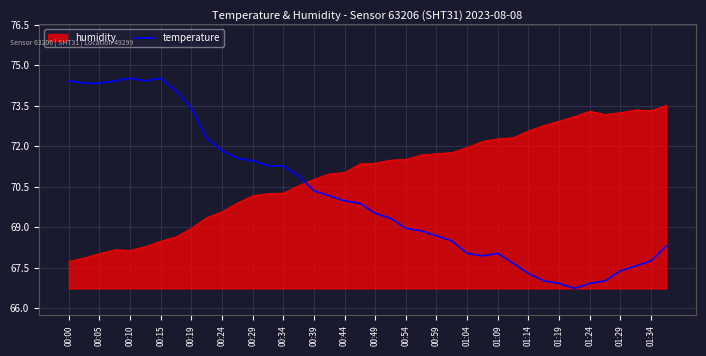

What is the difference between the maximum and minimum values in the temperature series?

7.8